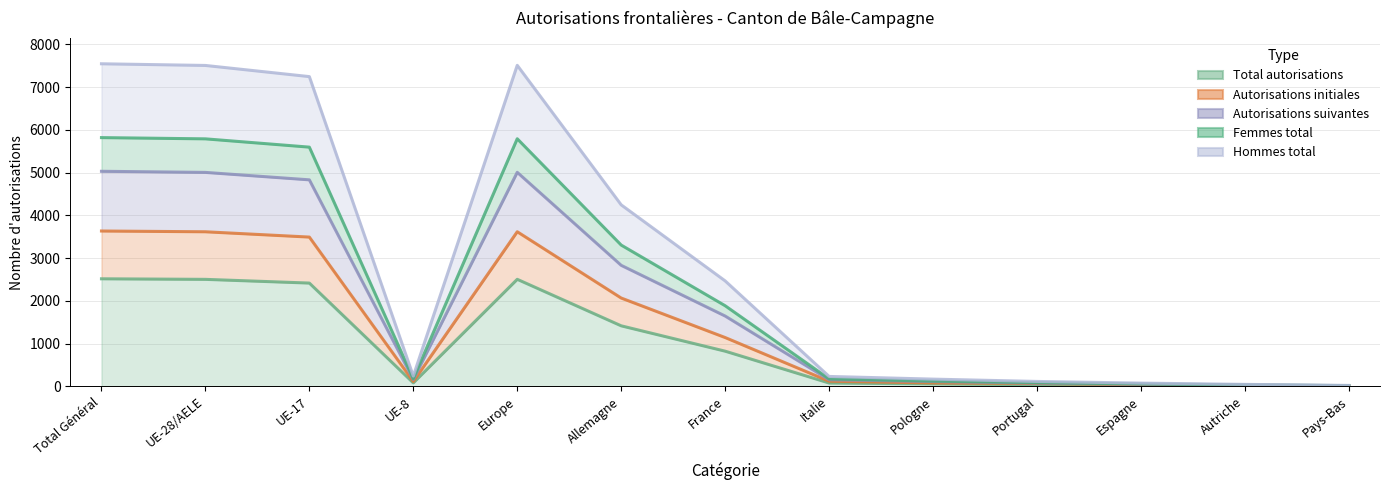

Rank the series by their maximum value, from highest to lowest.

Hommes total, Femmes total, Autorisations suivantes, Autorisations initiales, Total autorisations